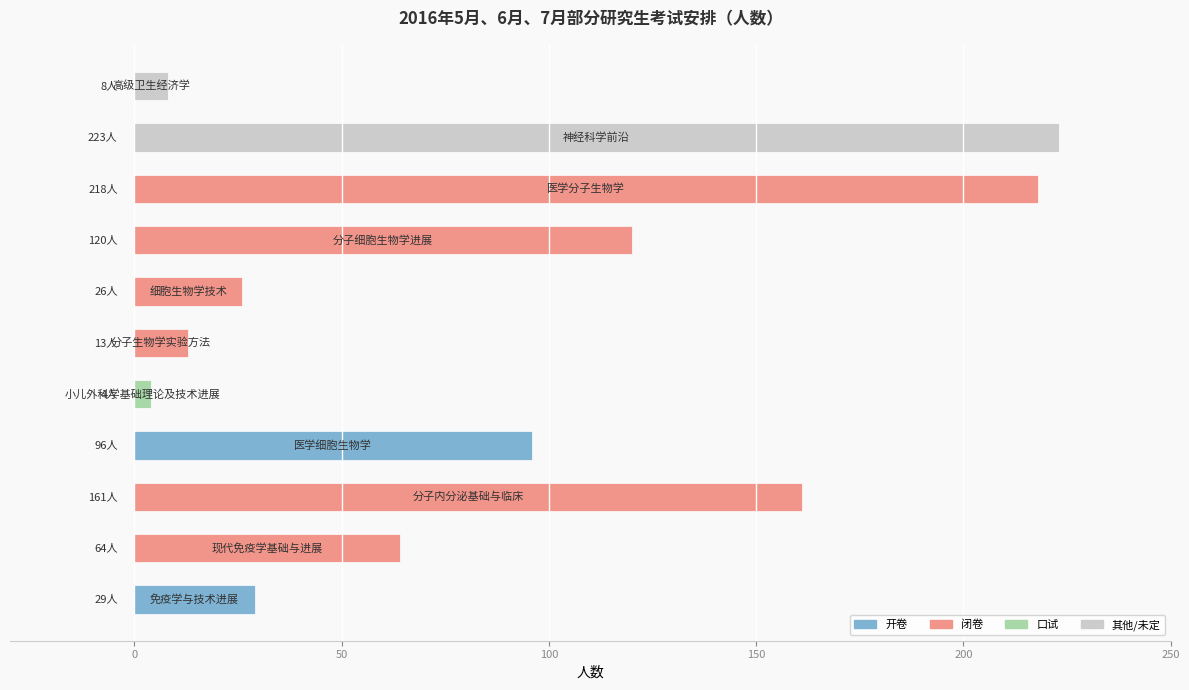

What is the sum of all values?

962